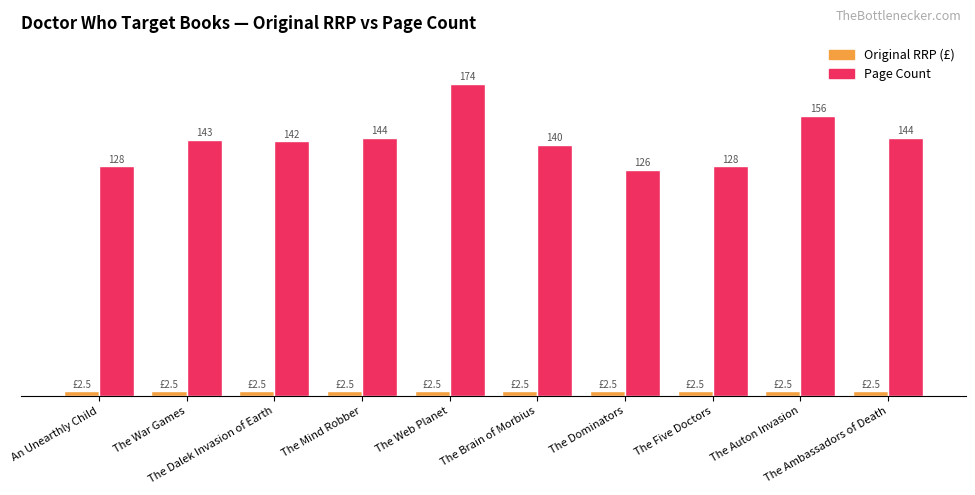

List the series in order of their peak value, highest first.

Page Count, Original RRP (£)